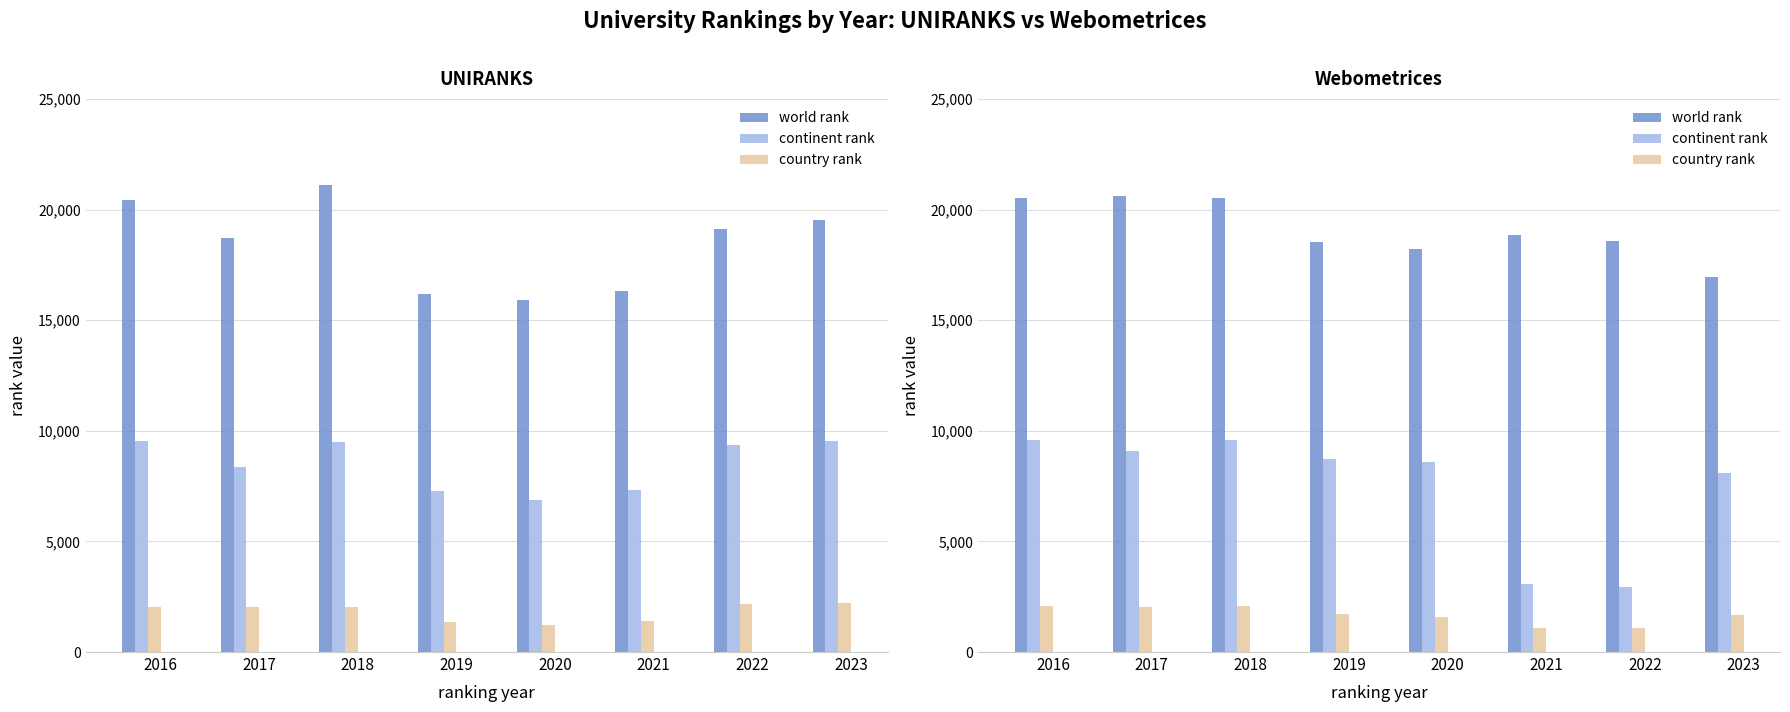

Between 2022 and 2016, which is larger?

2016